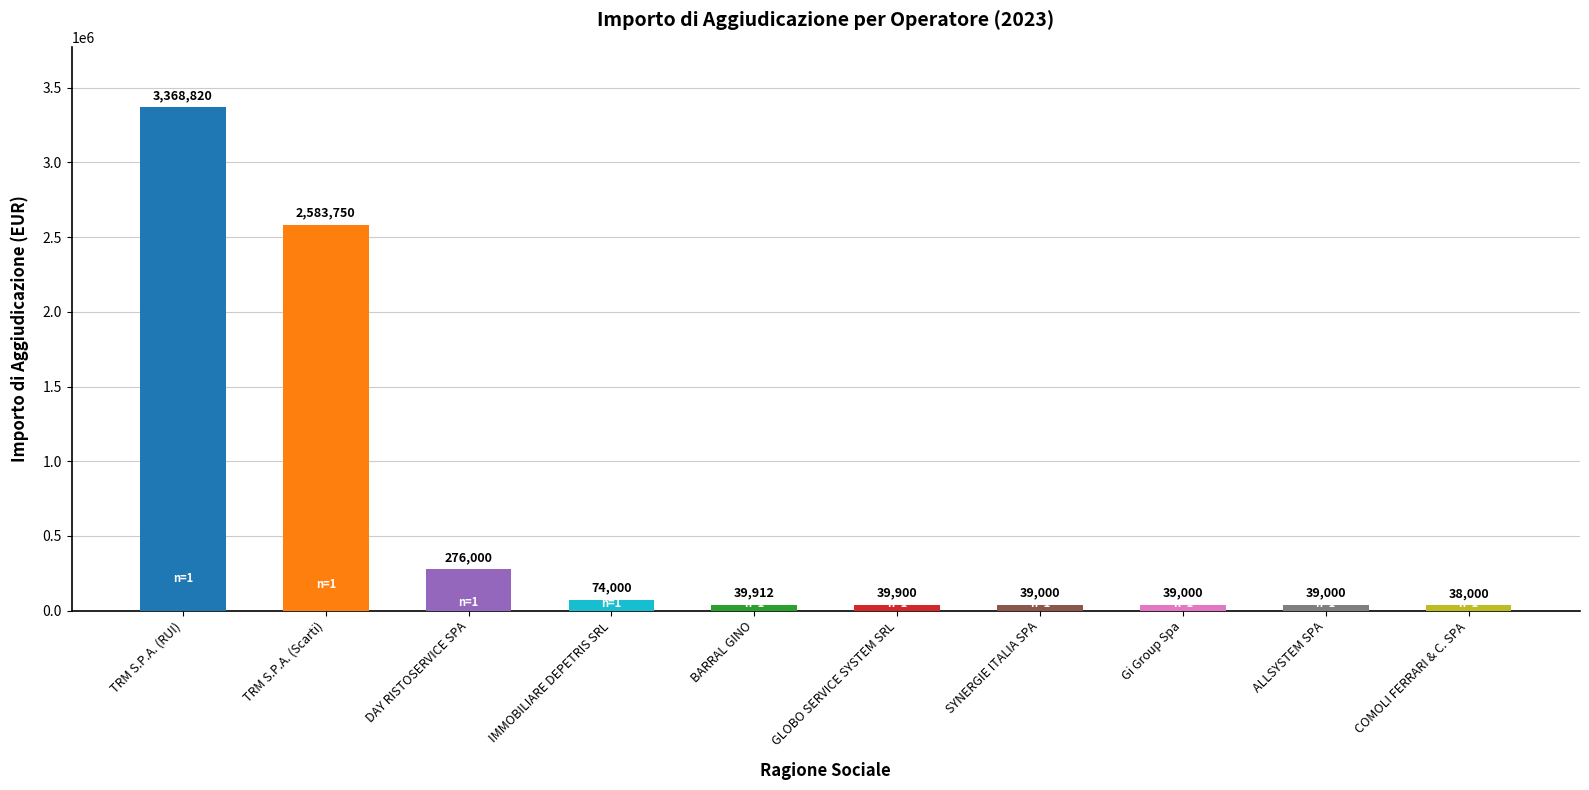

Which has a higher value, Gi Group Spa or COMOLI FERRARI & C. SPA?

Gi Group Spa